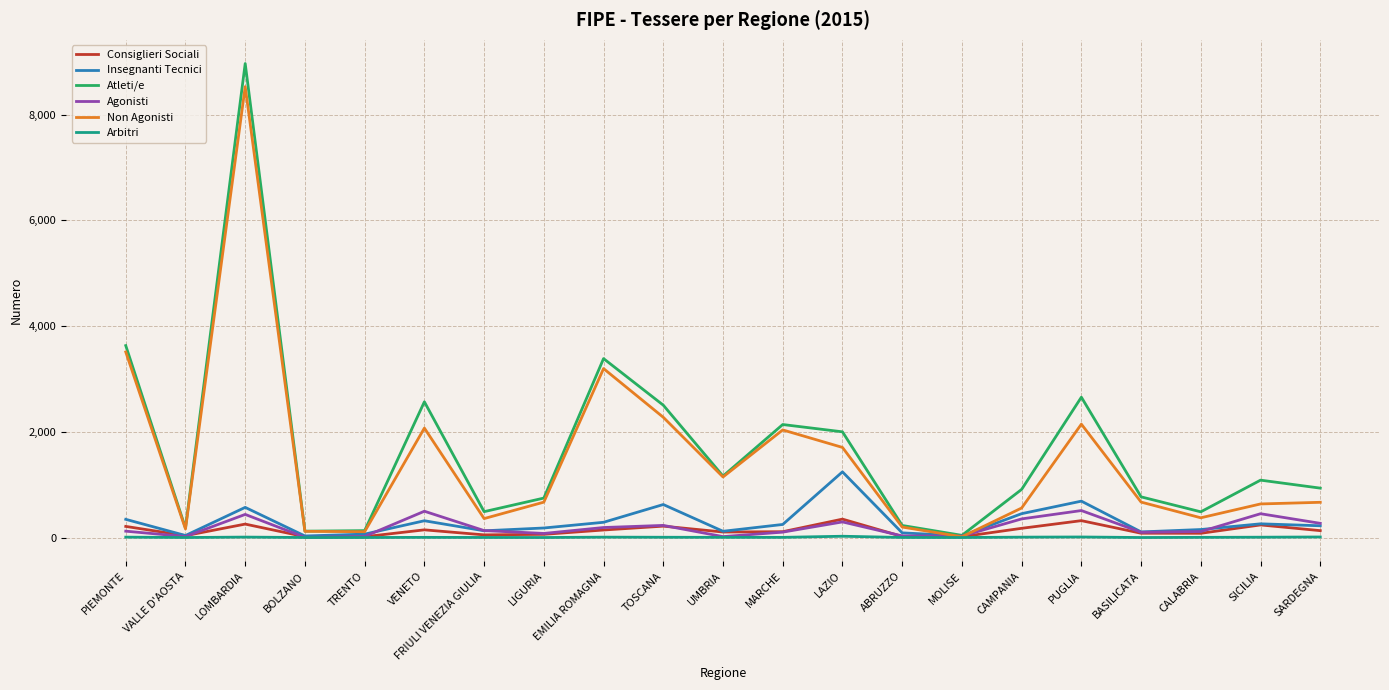

What is the maximum value shown in the chart?

8965